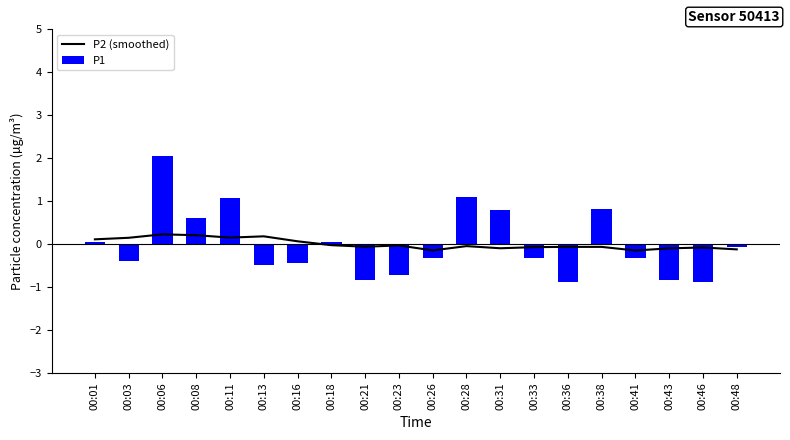

What are all the series names shown in the legend?

P2 (smoothed), P1